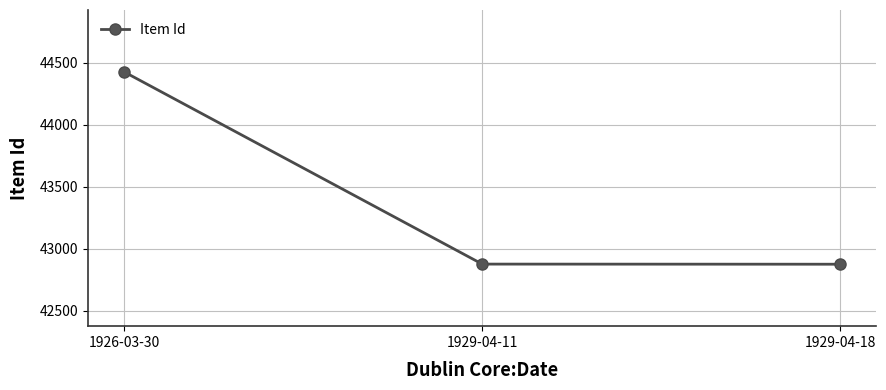

What is the difference between the values at 1929-04-11 and 1926-03-30?

1551